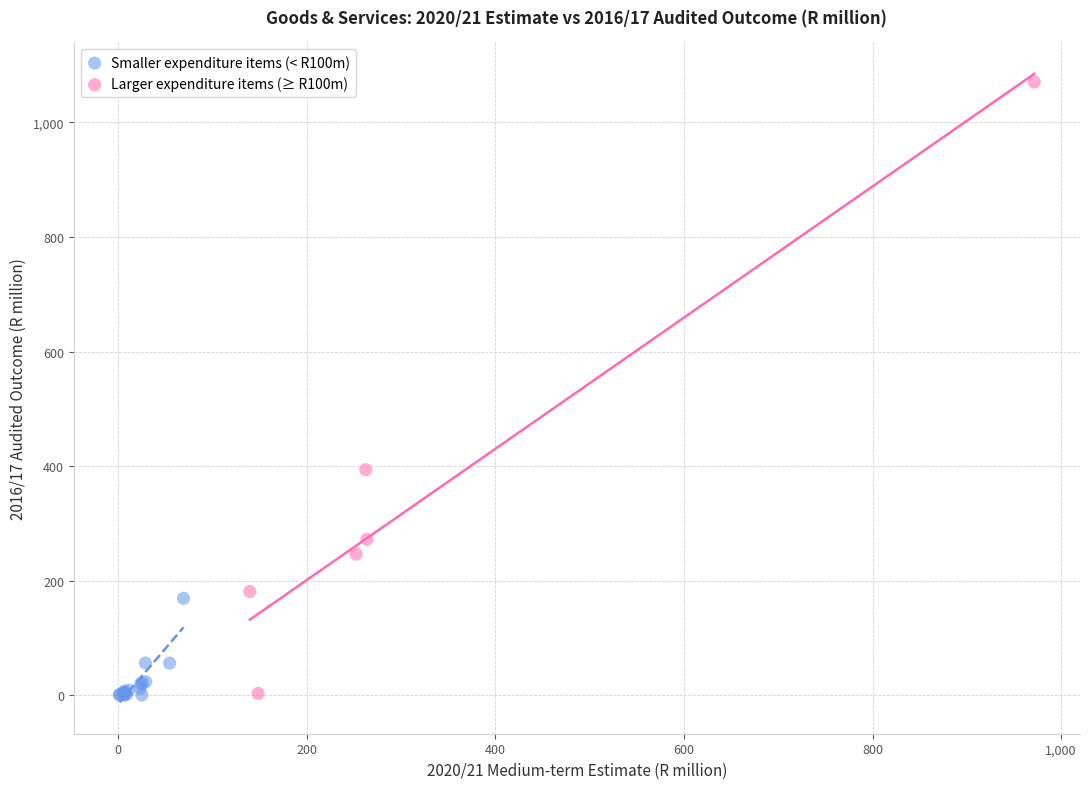

Which series has the largest Y range (max minus min)?

Larger expenditure items (≥ R100m)